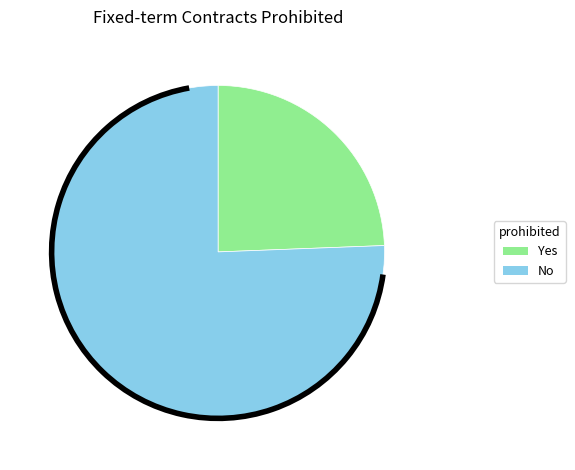

Which slice is the smallest?

Yes